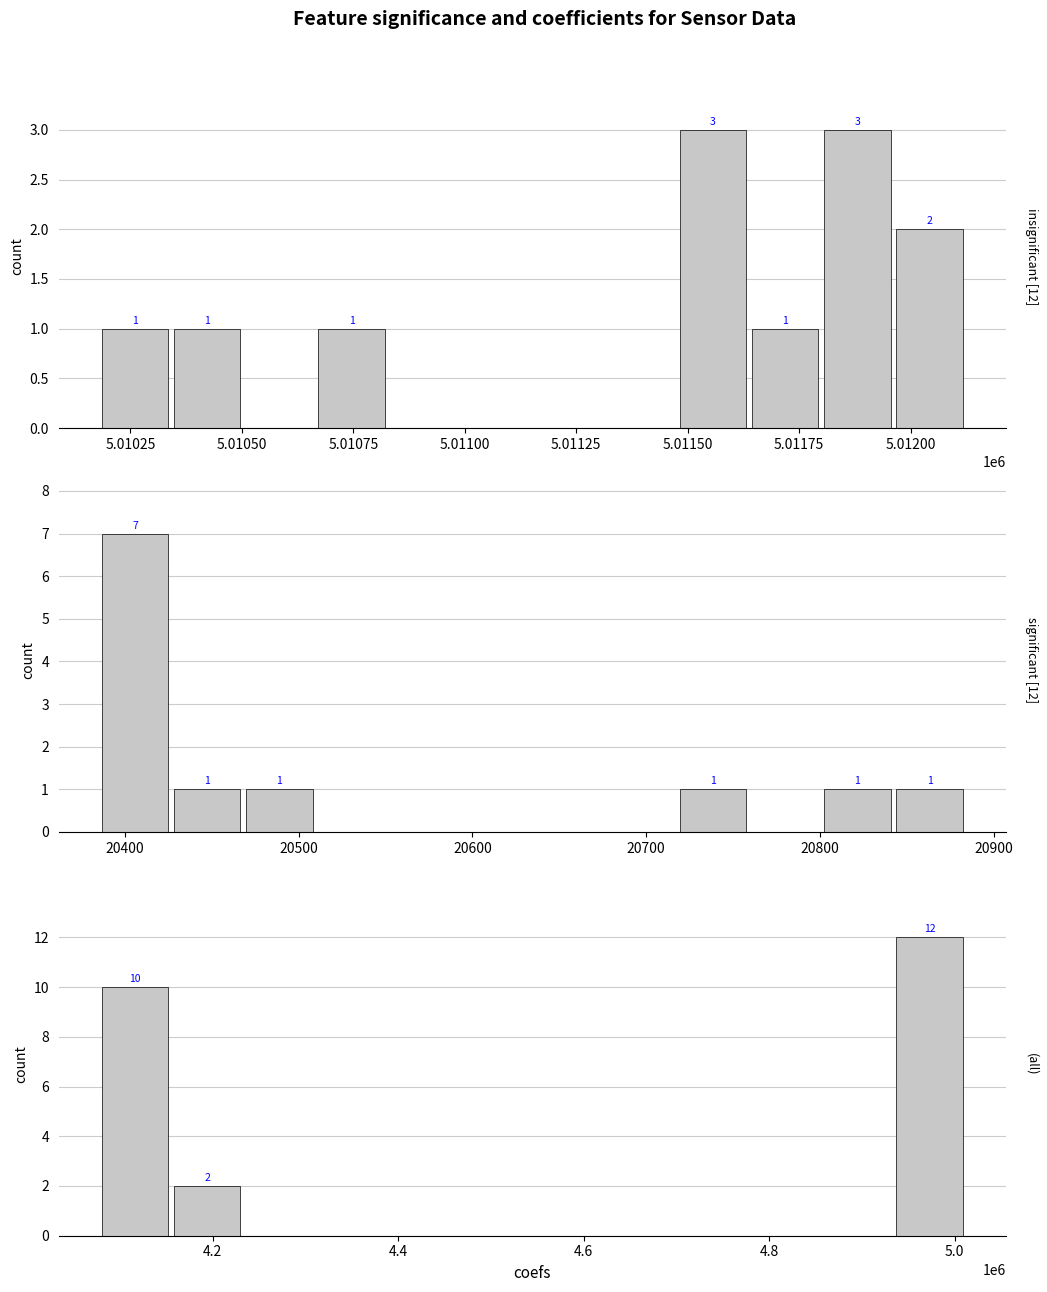

Rank the series at 5.01100 from lowest to highest value.

insignificant [12], significant [12], (all)